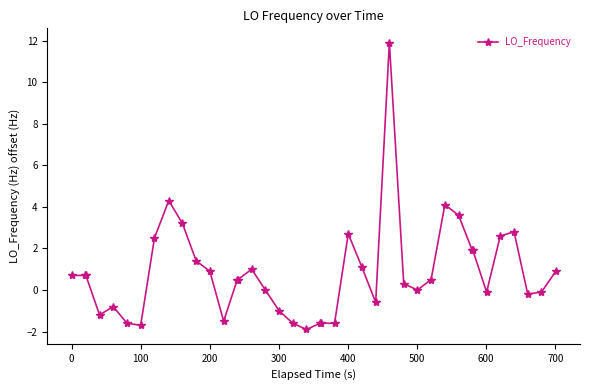

True or false: there are more than 2 points higher than both neighbors.

True